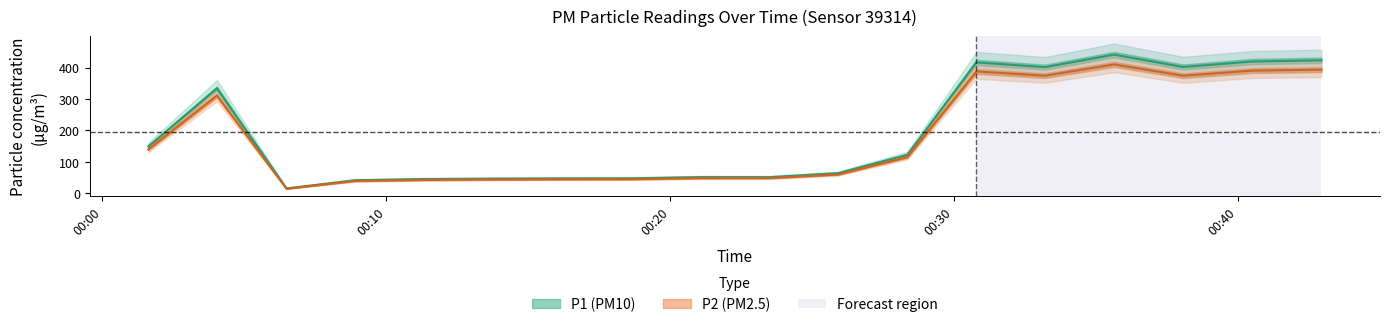

How many lines are shown in the chart?

2